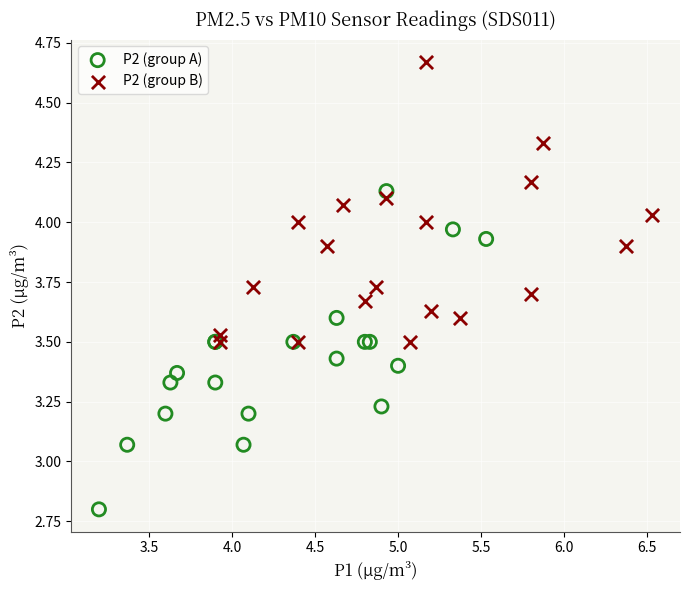

Which series reaches the maximum Y coordinate?

P2 (group B)